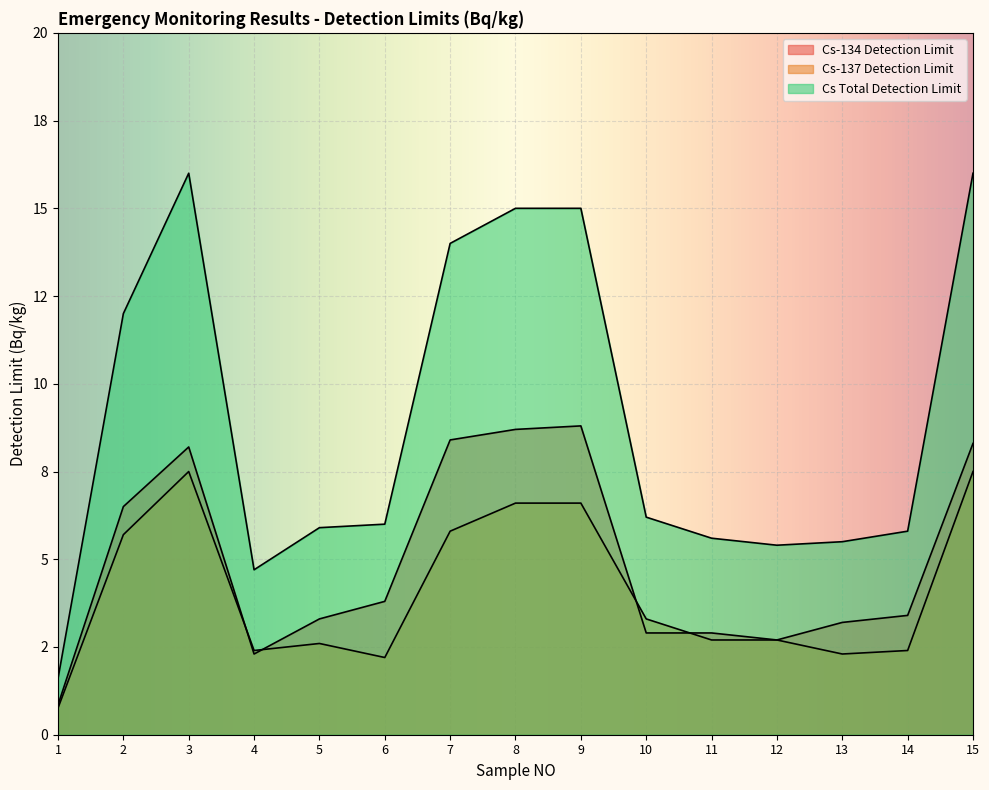

Between 6 and 11, which is larger?

6